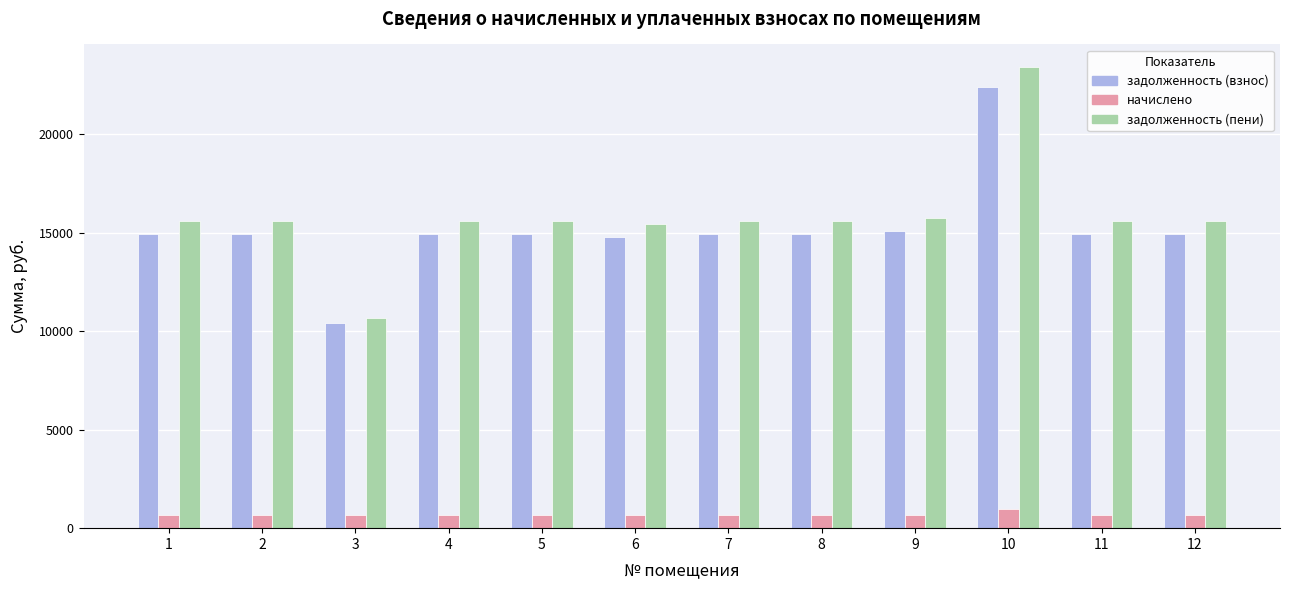

How many categories are shown in the chart?

12